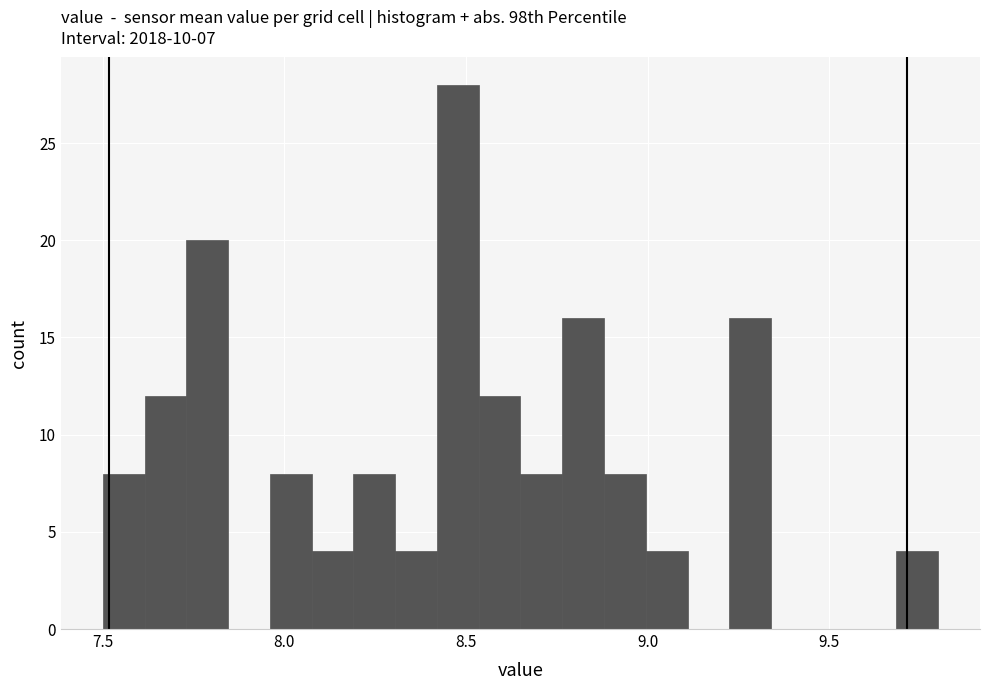

Read against the x-axis, roughly where is the centre of the tallest bar?

8.50